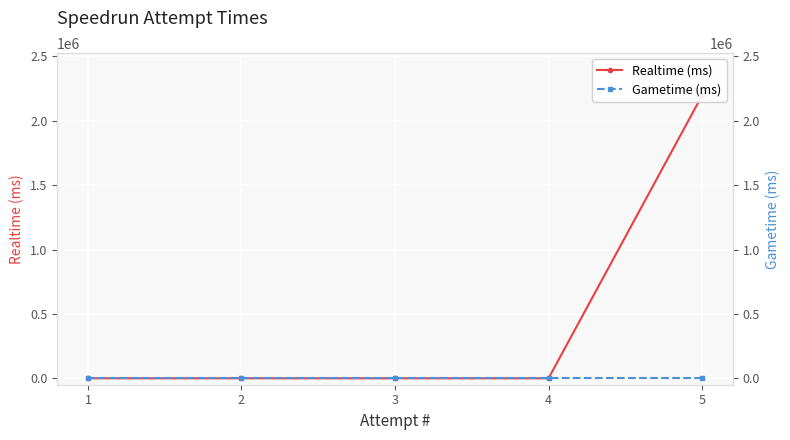

Which series has the largest total across all categories?

Realtime (ms)